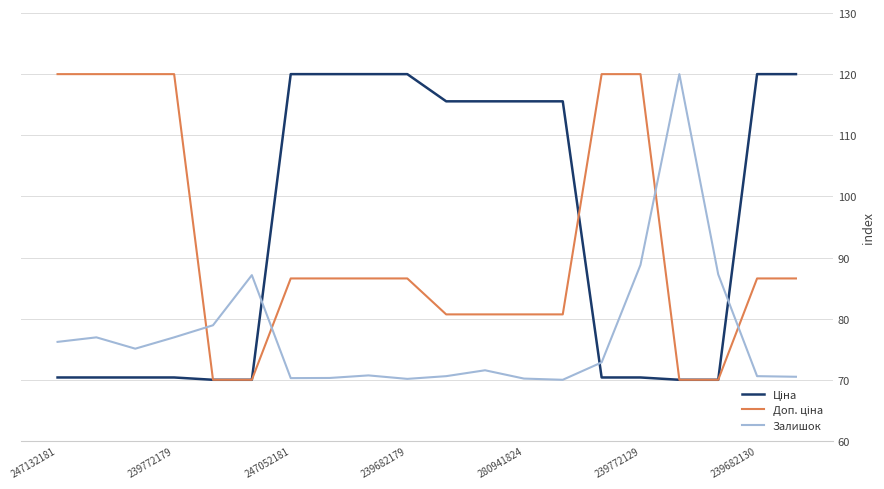

What is the greatest value displayed?

120.0